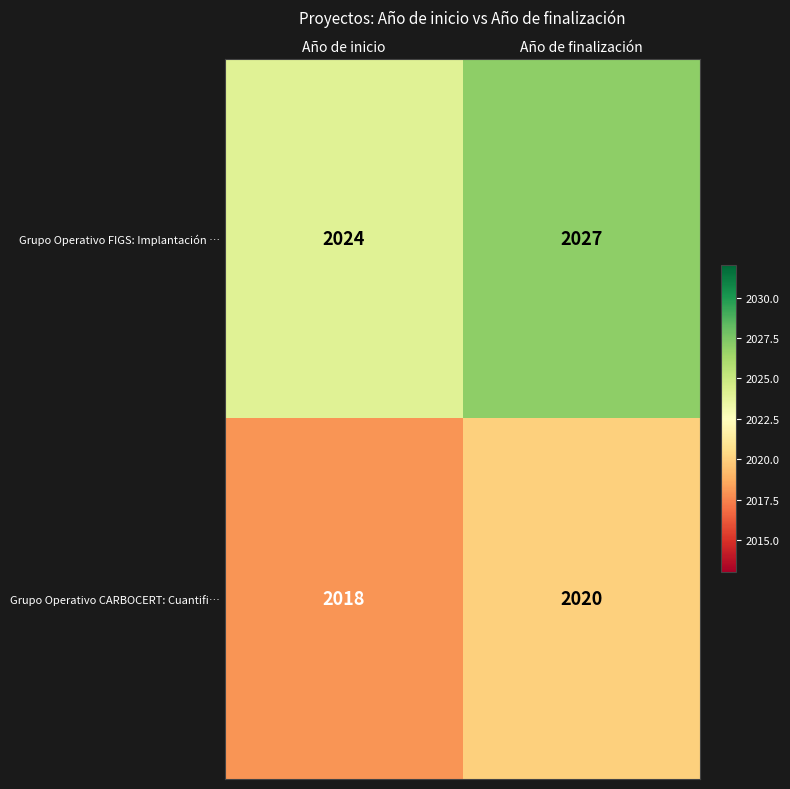

What is the minimum value shown in the chart?

2018